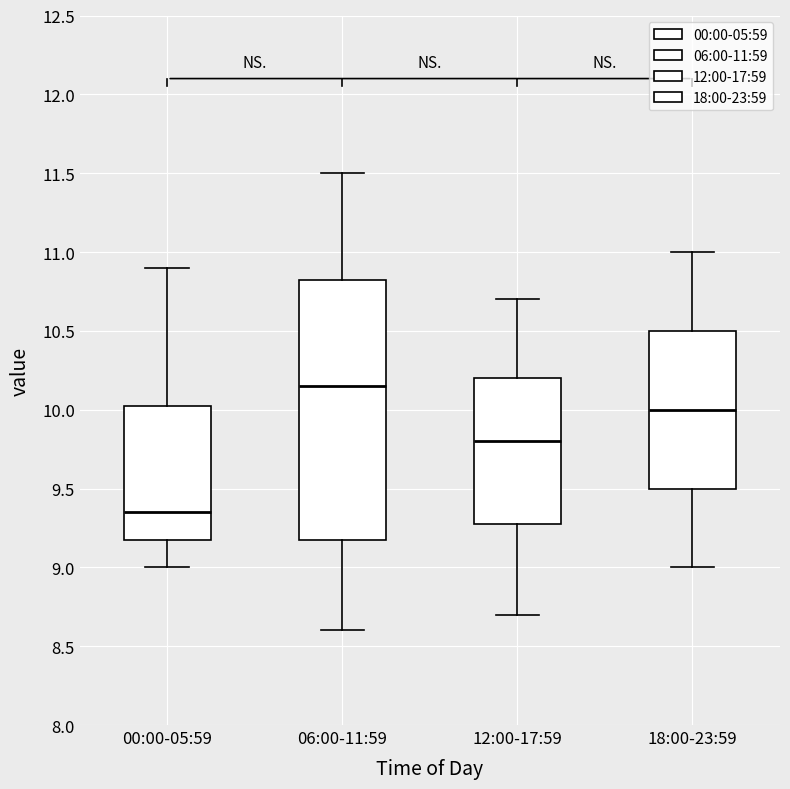

Which box's median line is the highest?

06:00-11:59